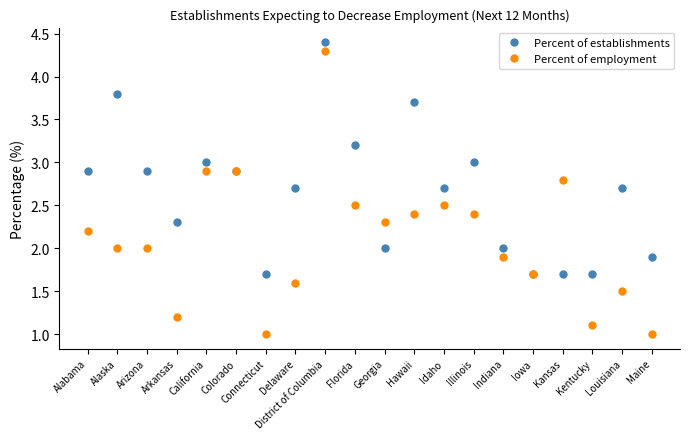

Read the Percent of establishments value at Hawaii.

3.7